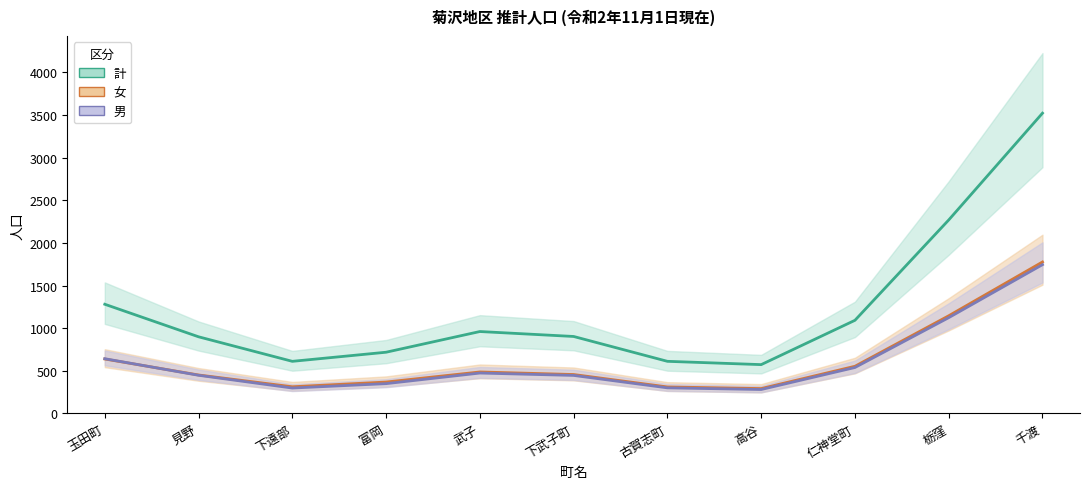

Rank the categories by 男 value from highest to lowest.

千渡, 栃窪, 玉田町, 仁神堂町, 武子, 見野, 下武子町, 富岡, 古賀志町, 下遠部, 高谷